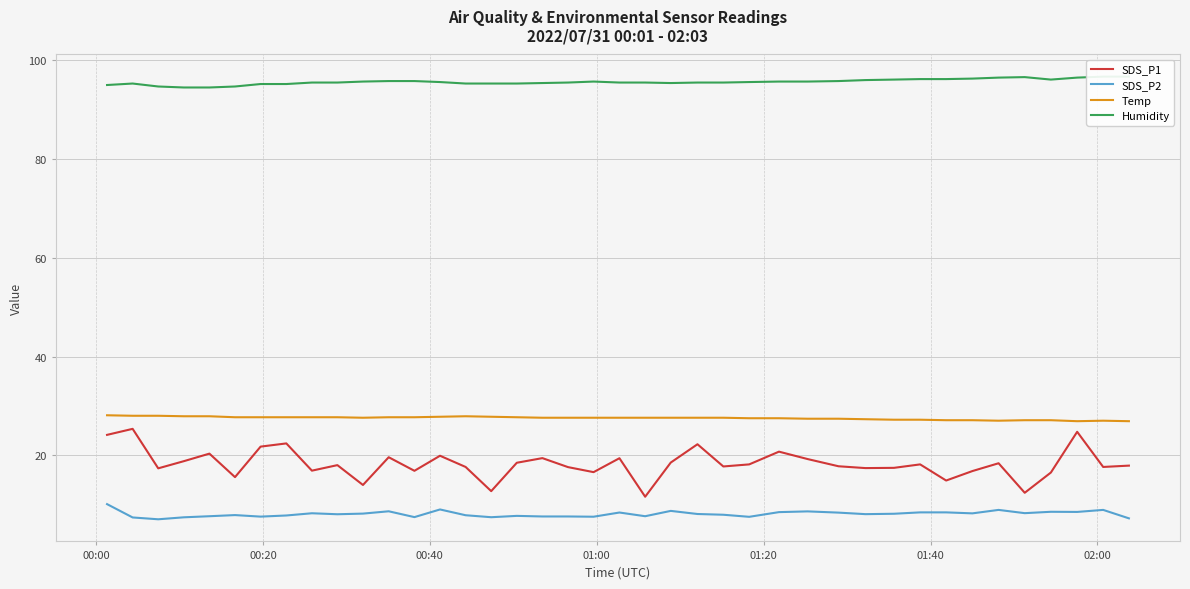

What are all the series names shown in the legend?

SDS_P1, SDS_P2, Temp, Humidity